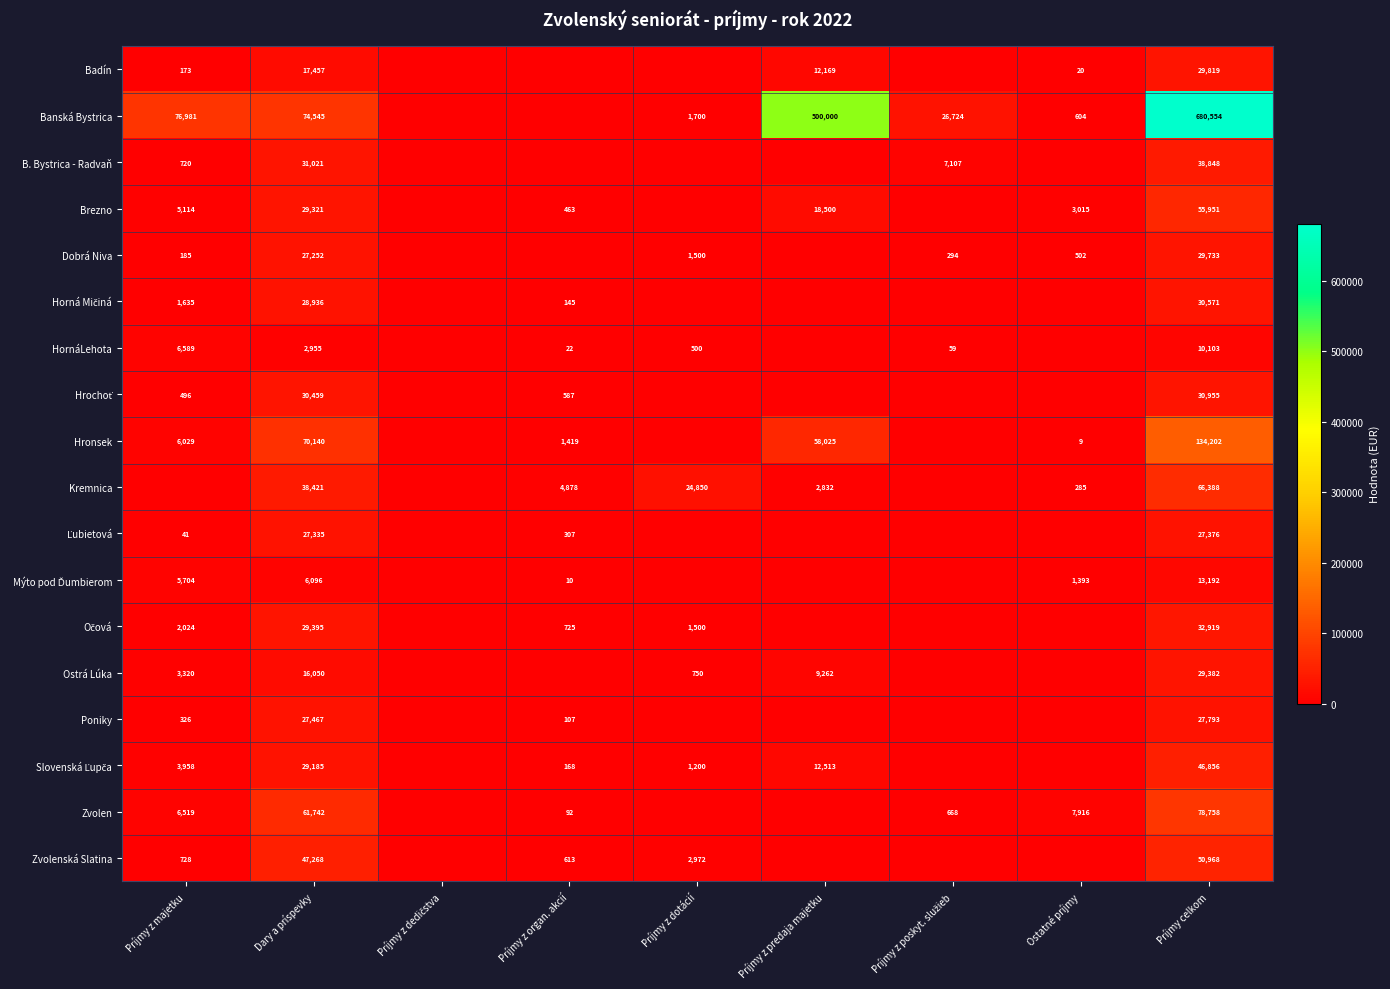

What is the spread (max minus min) of values at Dary a príspevky?

71590